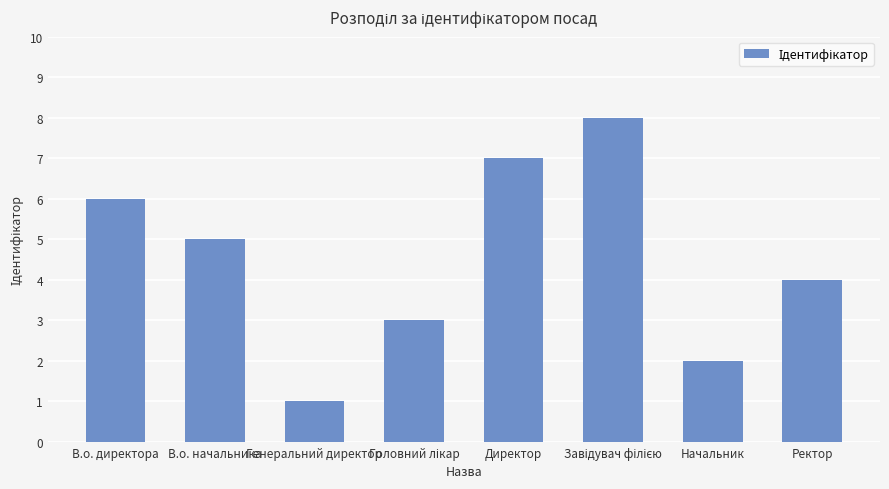

Which label corresponds to the smallest value in the chart?

Генеральний директор